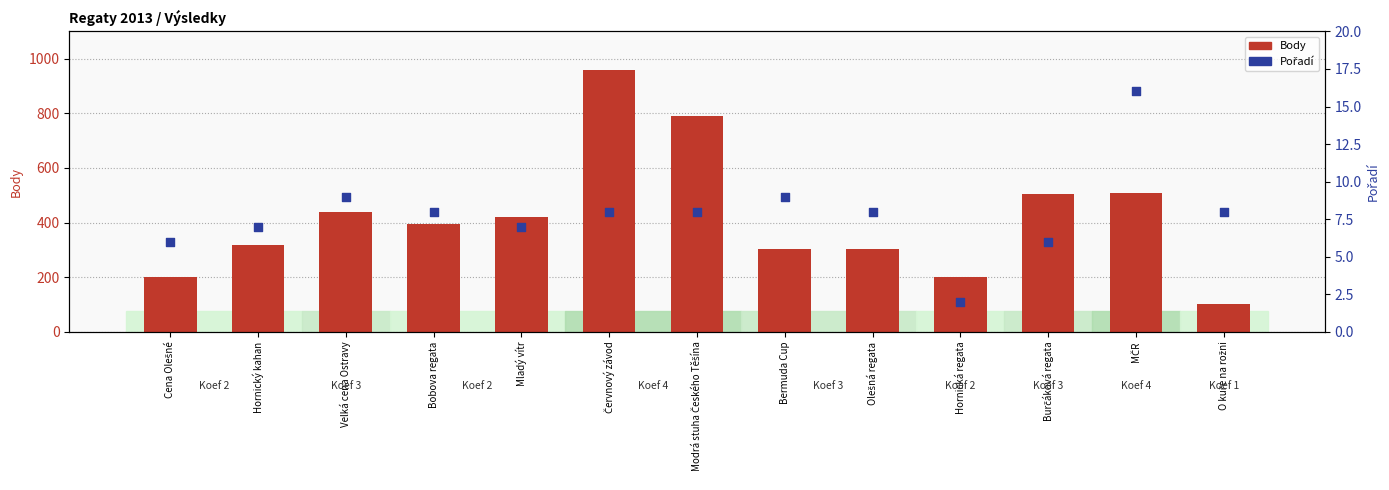

Which series reaches the minimum Y coordinate?

Pořadí